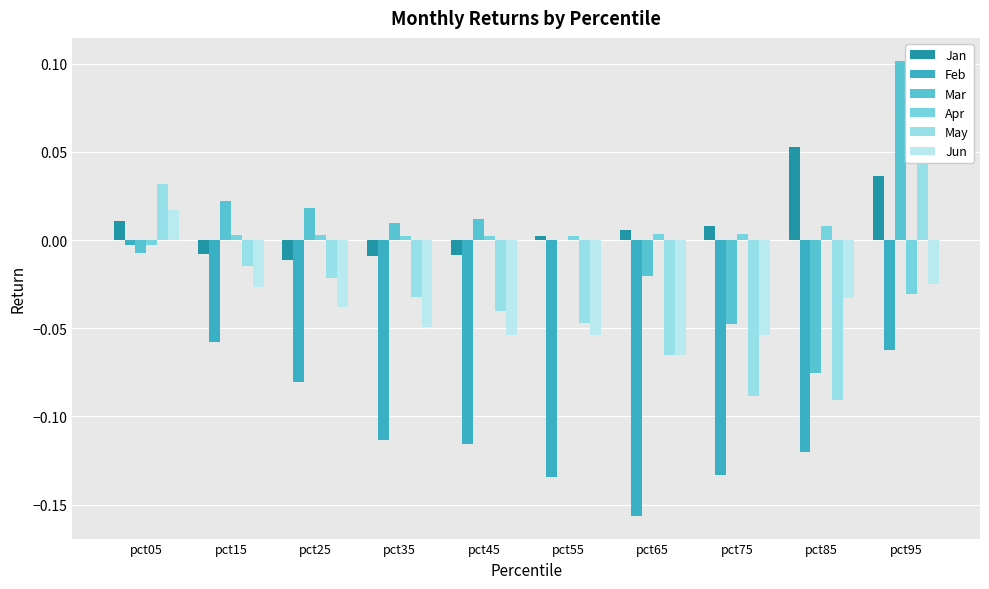

How many negative values does the Jun series have?

9